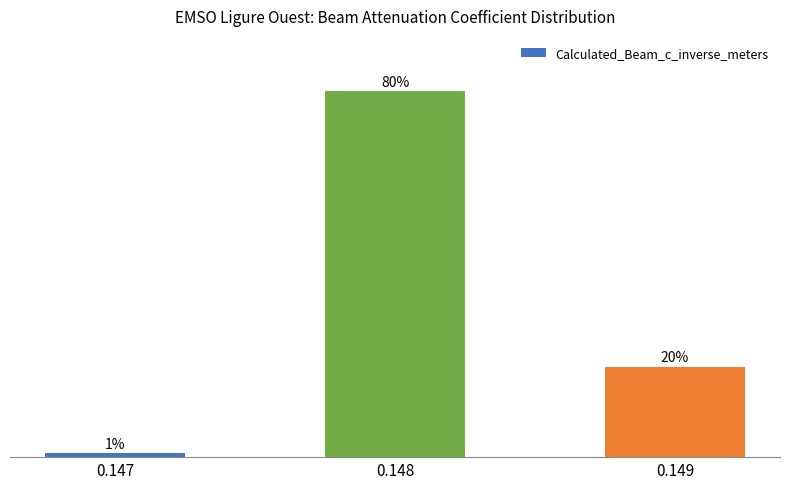

Are the bars horizontal?

No